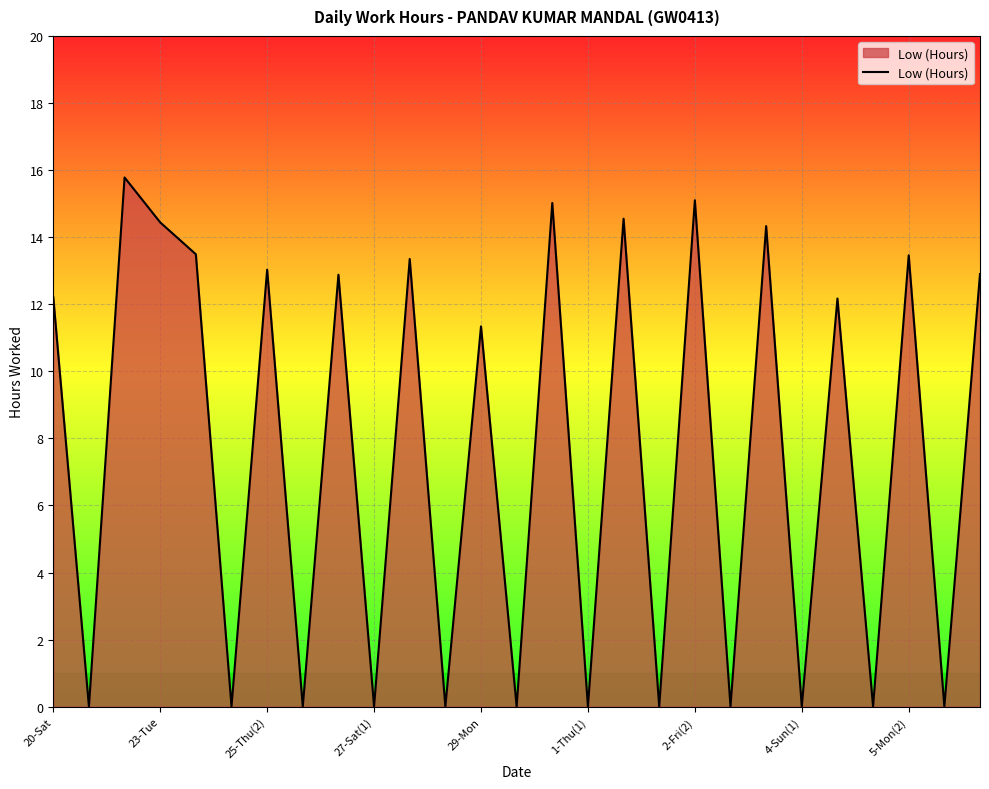

What is the greatest value displayed?

15.8